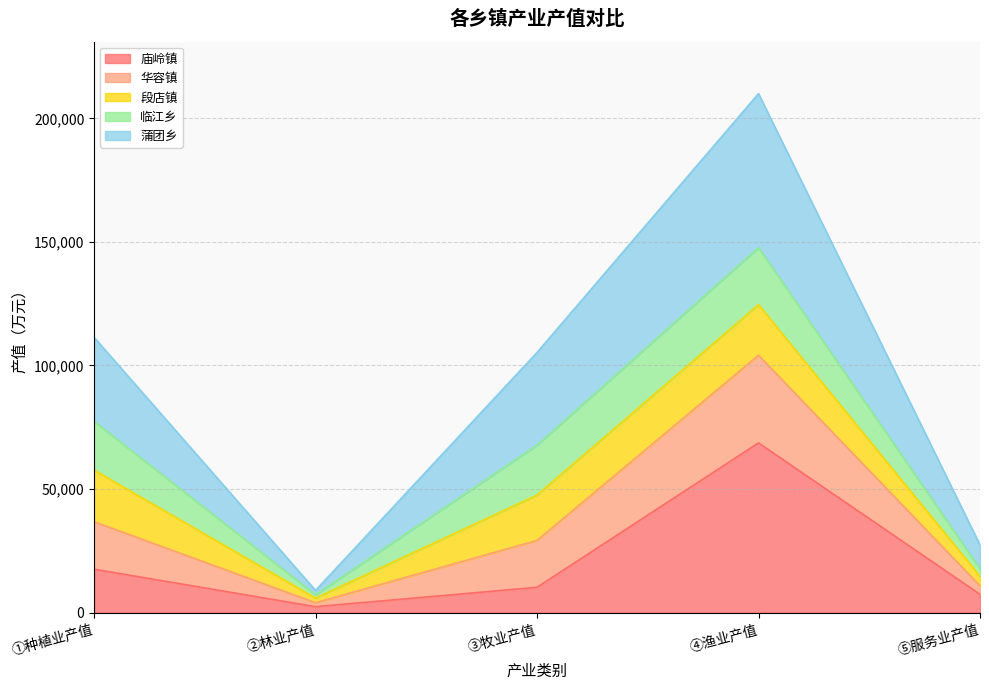

At which category is the sum across all series the highest?

④渔业产值